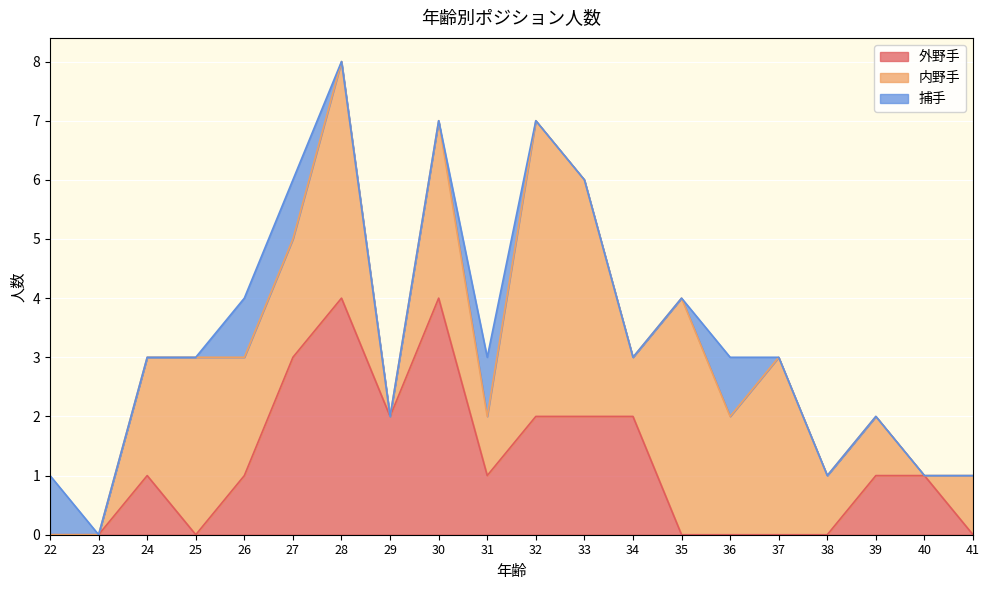

Reading left to right, what are all the values shown in this chart?

外野手: 22=0	23=0	24=1	25=0	26=1	27=3	28=4	29=2	30=4	31=1	32=2	33=2	34=2	35=0	36=0	37=0	38=0	39=1	40=1	41=0
内野手: 22=0	23=0	24=2	25=3	26=2	27=2	28=4	29=0	30=3	31=1	32=5	33=4	34=1	35=4	36=2	37=3	38=1	39=1	40=0	41=1
捕手: 22=1	23=0	24=0	25=0	26=1	27=1	28=0	29=0	30=0	31=1	32=0	33=0	34=0	35=0	36=1	37=0	38=0	39=0	40=0	41=0